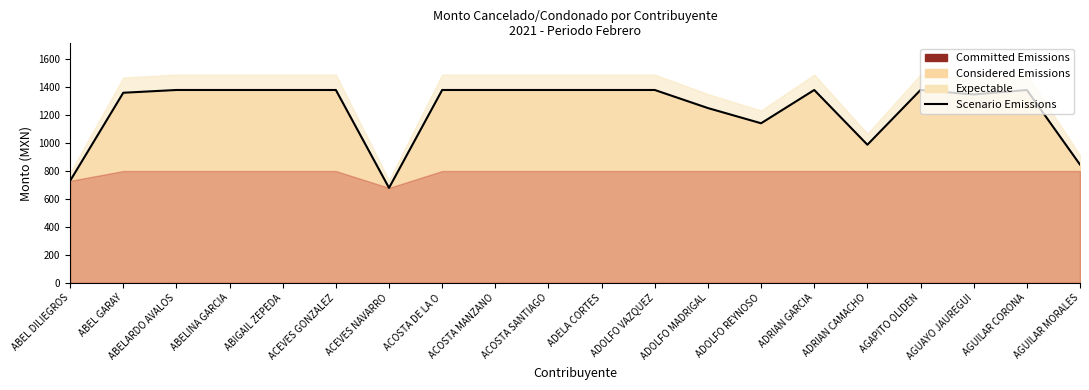

At which label is the value closest to 1029?

ADRIAN CAMACHO